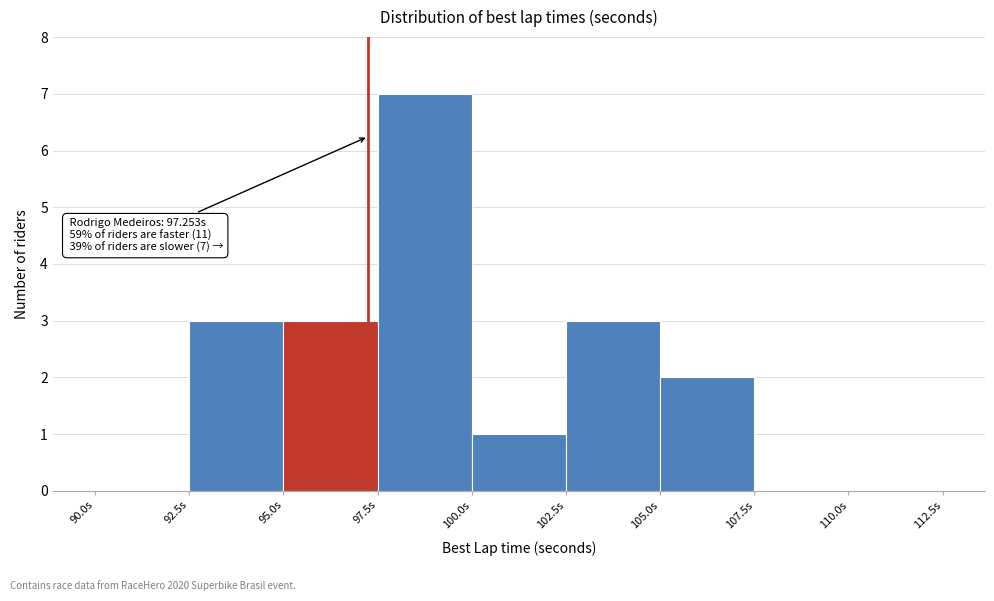

Which range on the x-axis has the tallest bar?

97.5 to 100.0